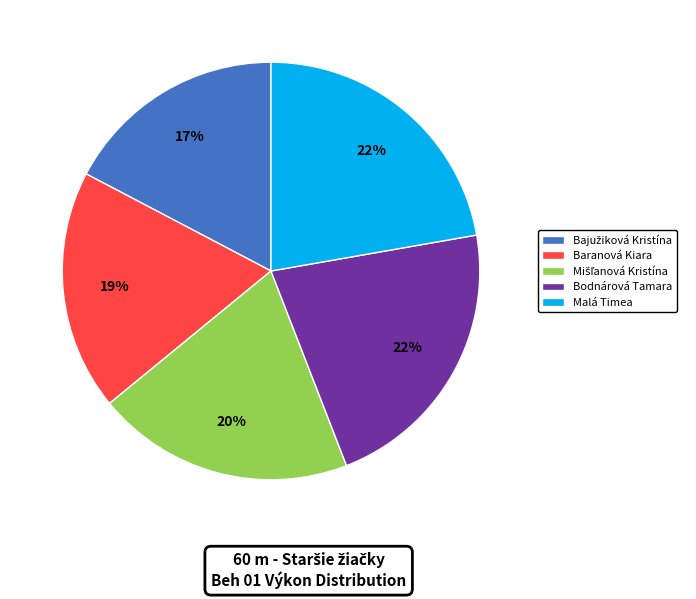

Do Baranová Kiara and Malá Timea together represent more than half of the pie?

No